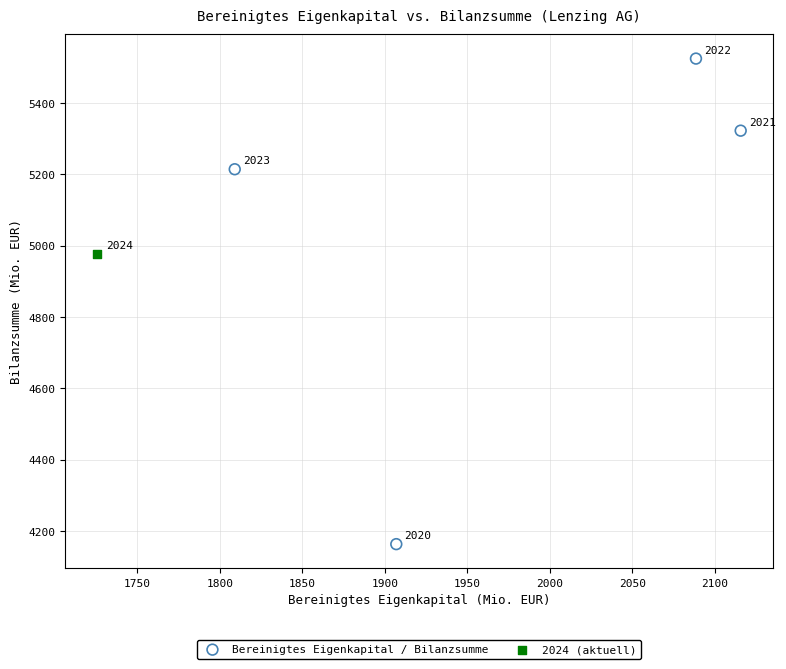

What are all the series names shown in the legend?

Bereinigtes Eigenkapital / Bilanzsumme, 2024 (aktuell)